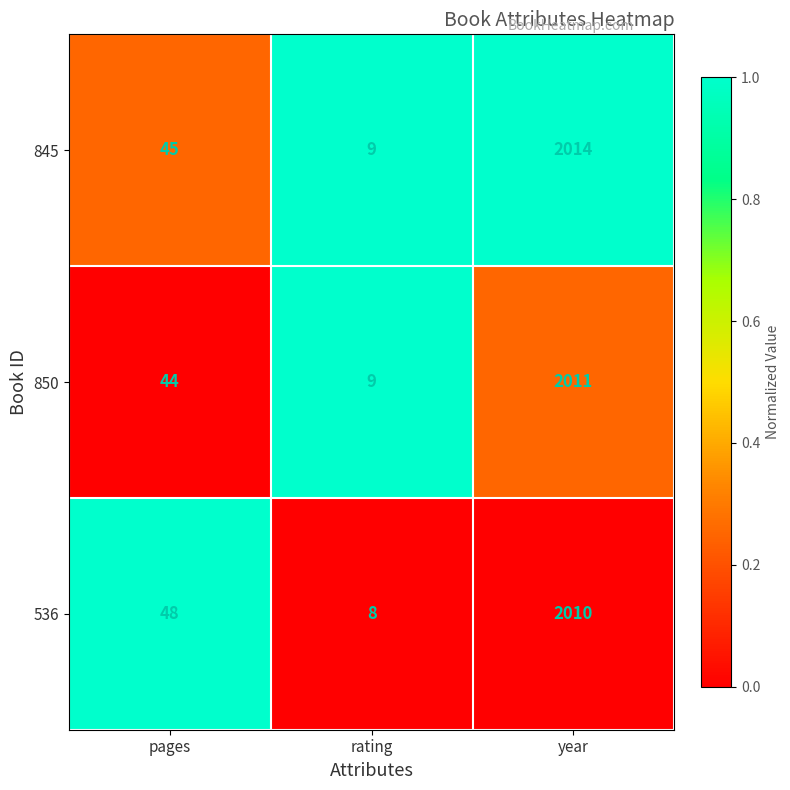

The value of 536 at year is 776. True or false?

False